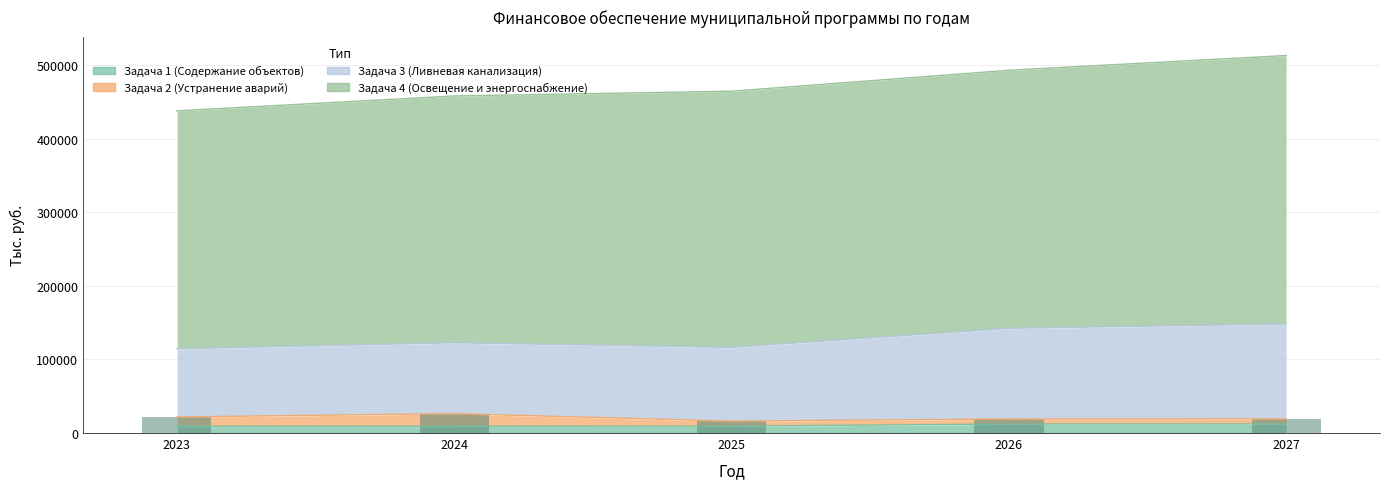

What is the ratio of the value at 2027 to the value at 2025?

1.2